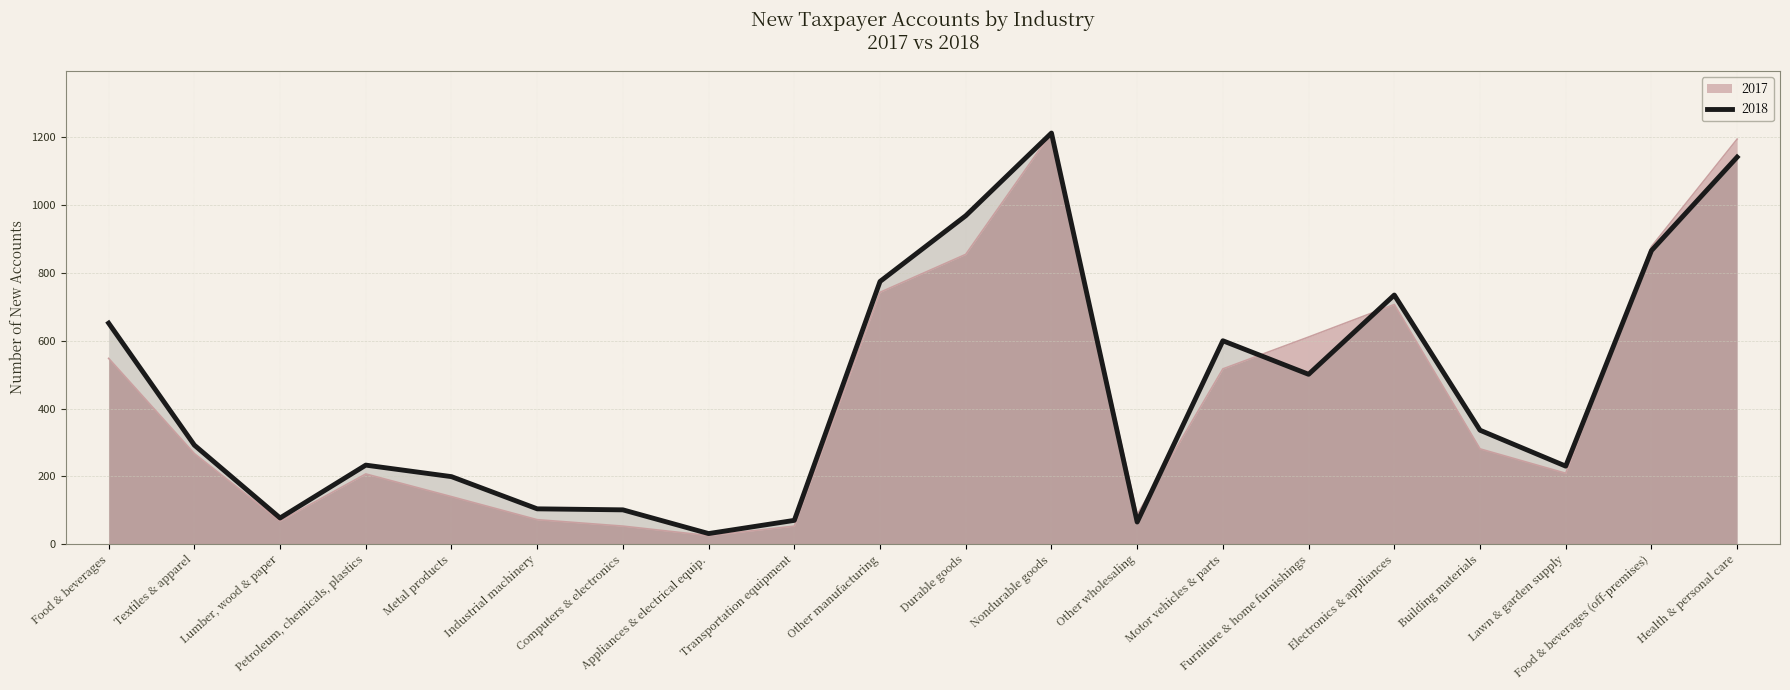

Rank the series by their average value, from highest to lowest.

2018, 2017